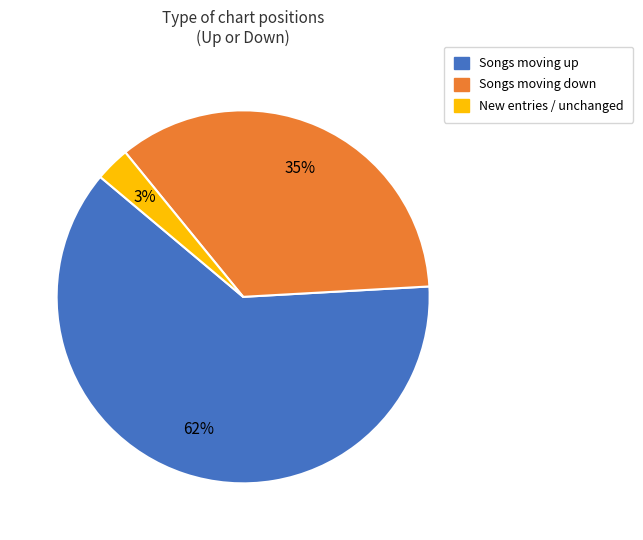

How many slices are in this pie chart?

3